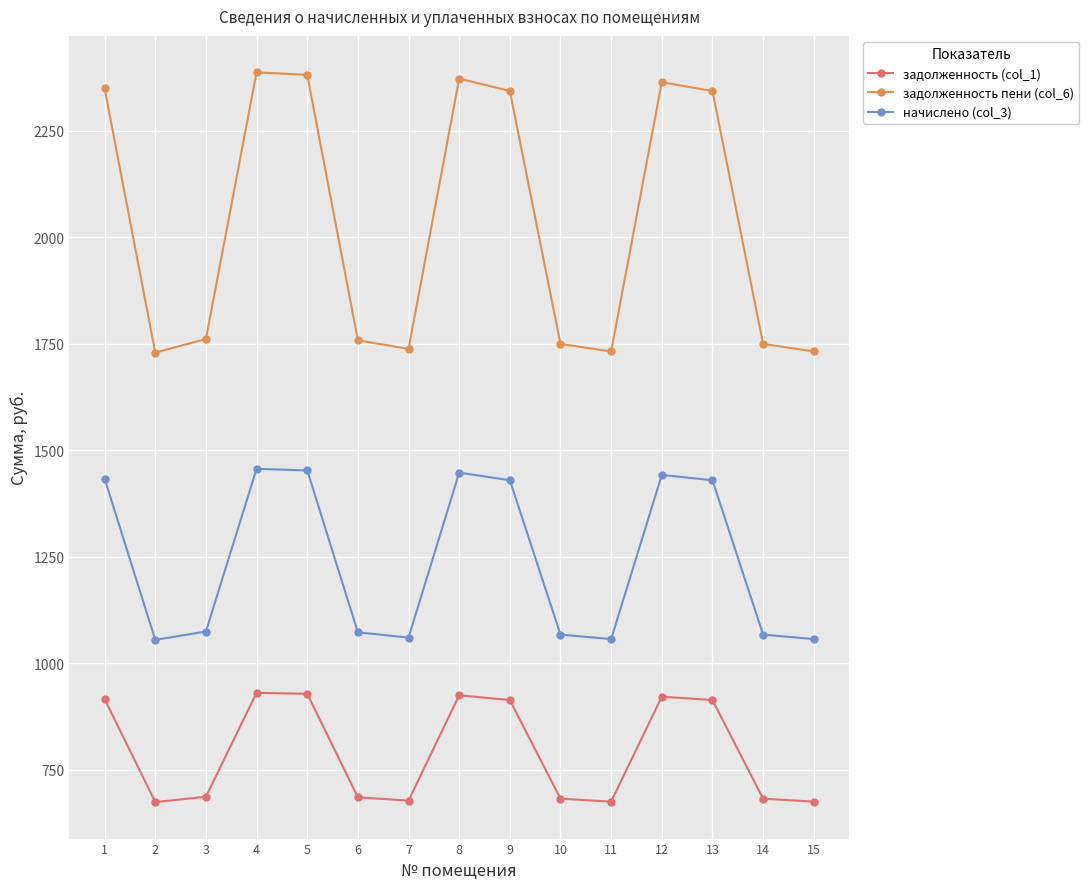

The value of задолженность пени (col_6) at 6 is 1758.2. True or false?

True